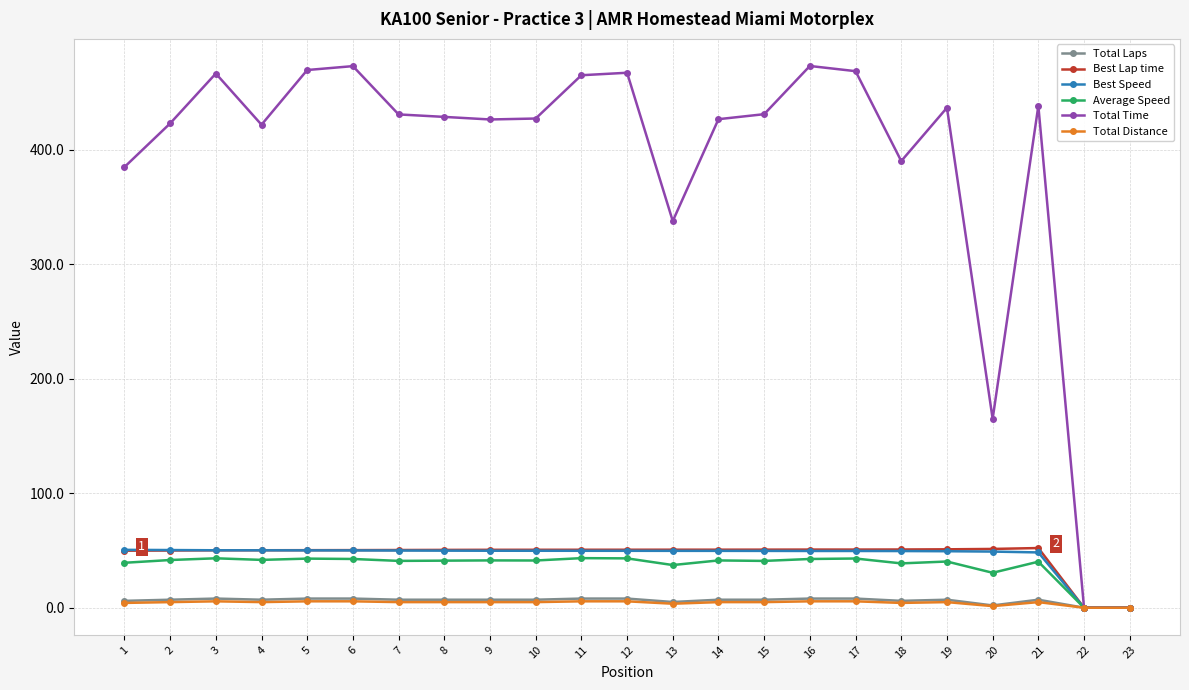

Is the value of Best Speed at 16 greater than the value of Total Laps at 23?

Yes